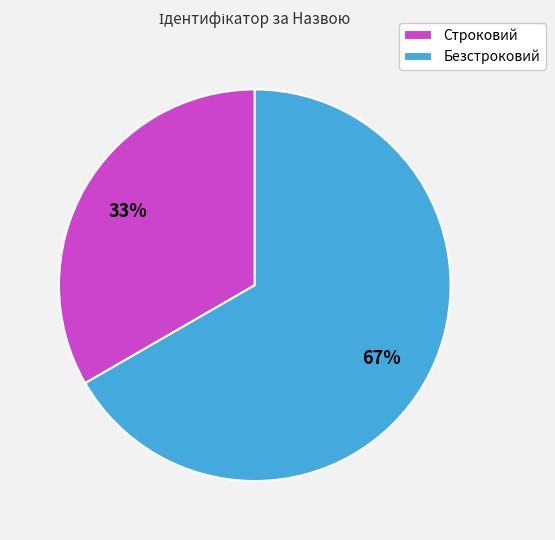

To the nearest percent, what is the average slice percentage?

50%